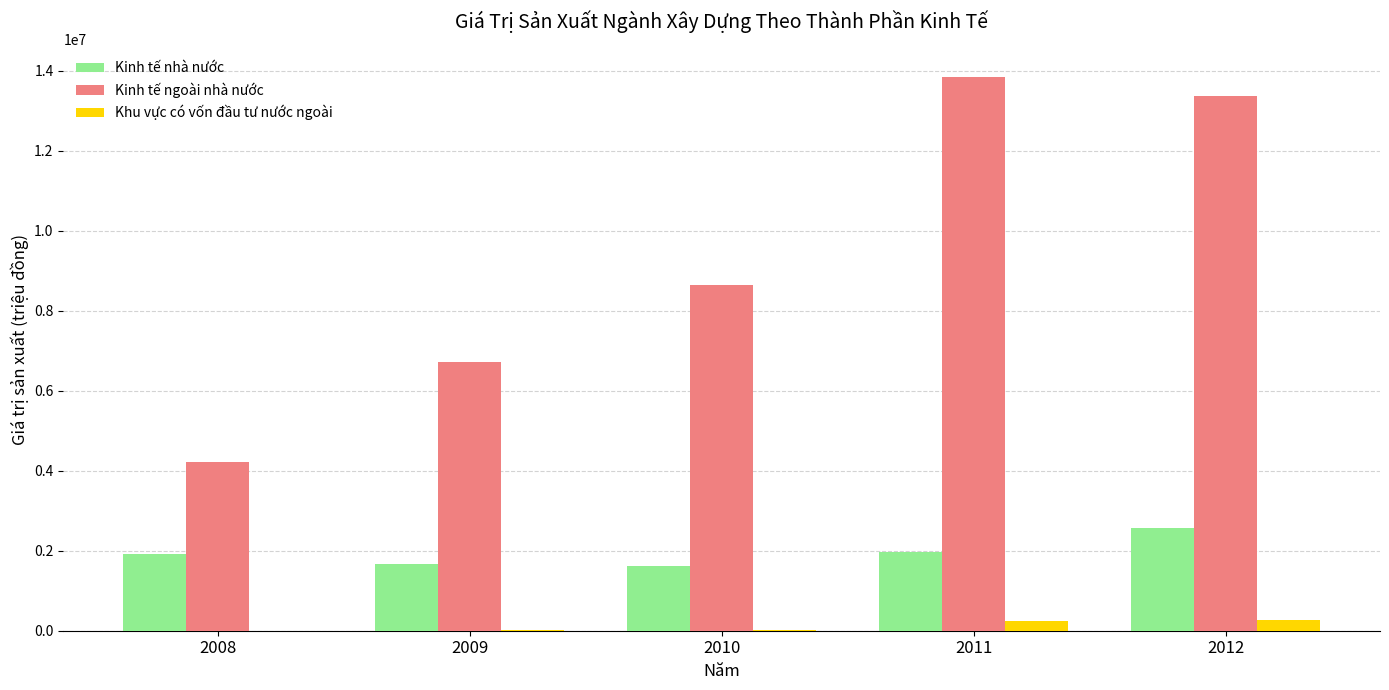

Between 2008 and 2011, which series saw the biggest shift?

Kinh tế ngoài nhà nước